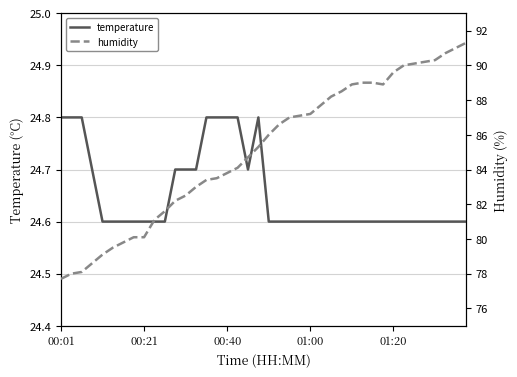

What is the value of the humidity point at the 34th from the left?

90.0